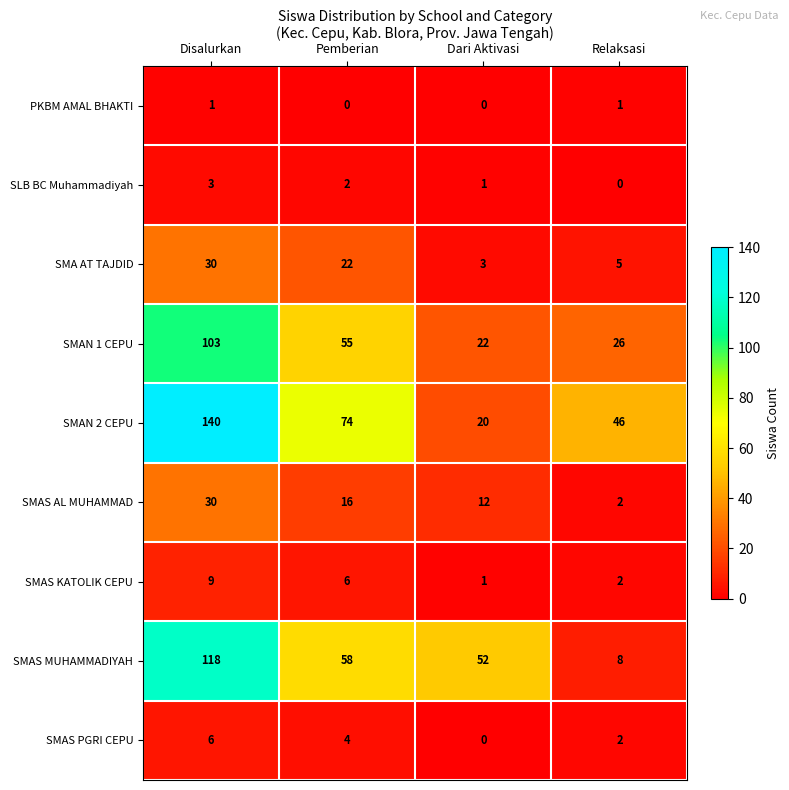

At which label is SLB BC Muhammadiyah closest to 1?

Dari Aktivasi